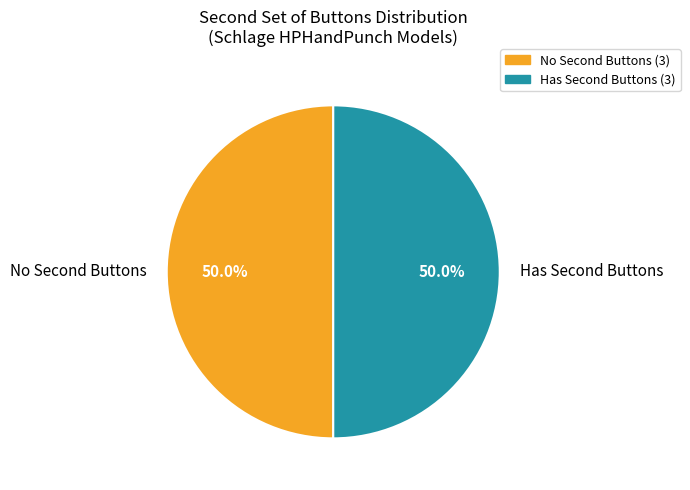

To the nearest percent, what is the difference between the largest and smallest slice percentages?

0%